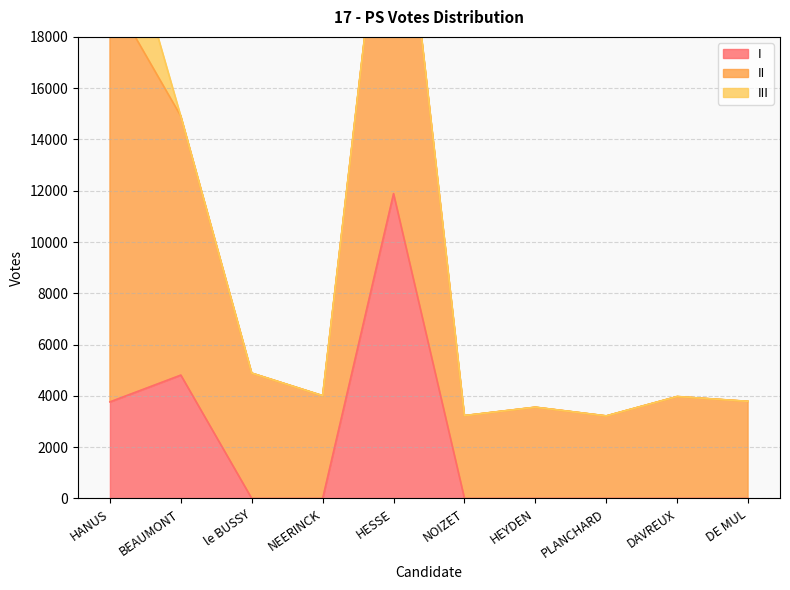

What is the total value across all series at DE MUL?

3788